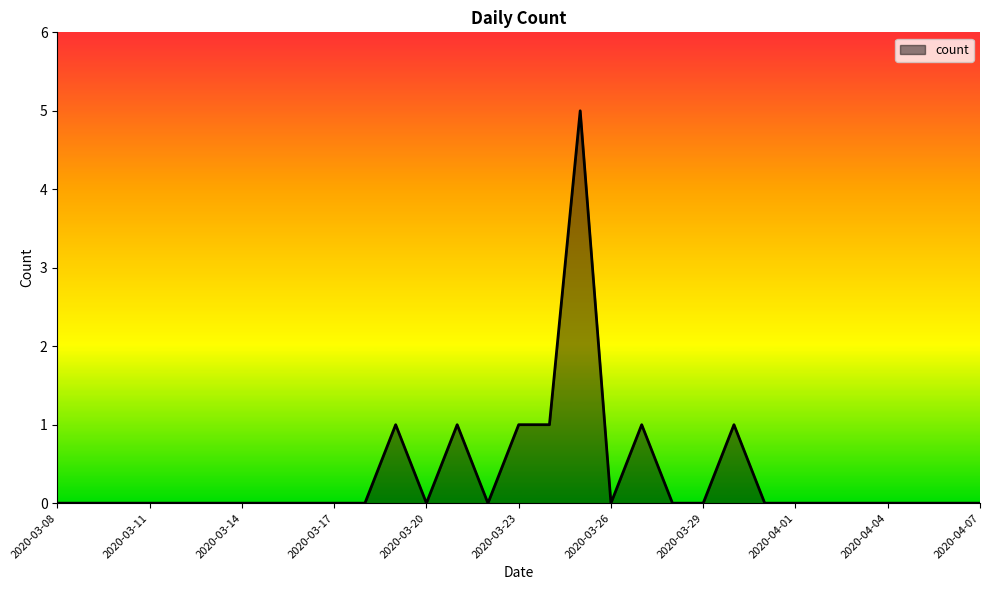

Reading left to right, transcribe all the data shown in this chart.

0	0	0	0	0	0	0	0	0	0	0	1	0	1	0	1	1	5	0	1	0	0	1	0	0	0	0	0	0	0	0